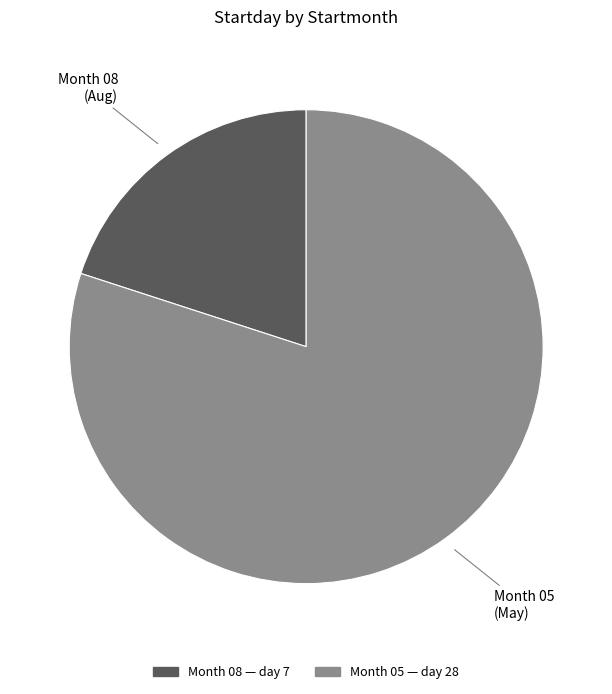

True or false: Month 08 (Aug) accounts for 14% of the total.

False